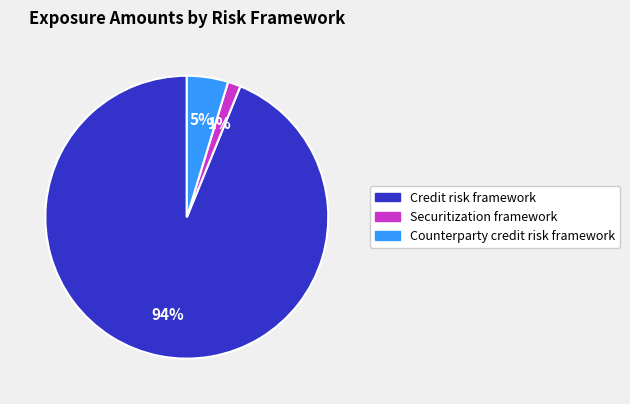

To the nearest percent, what is the average slice percentage?

33%